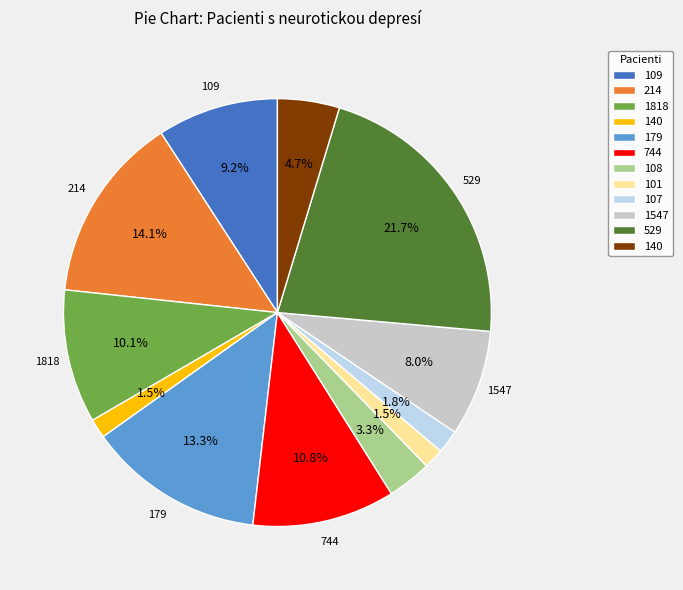

Does any single category account for the majority?

No